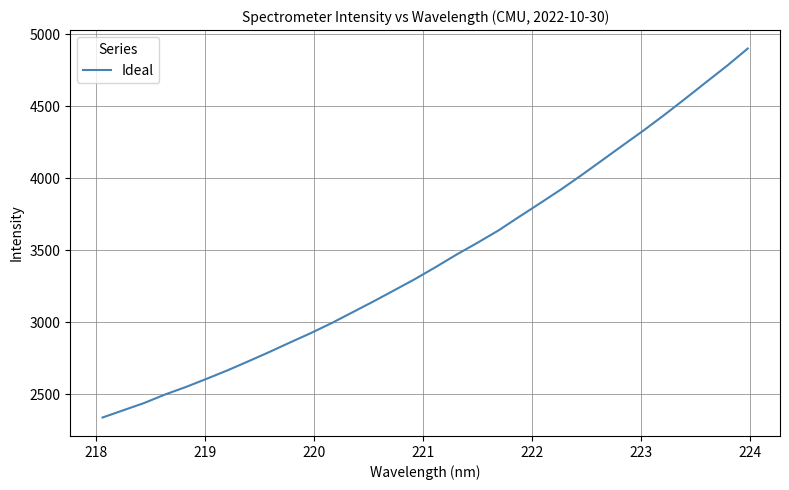

What is the smallest value displayed?

2338.2